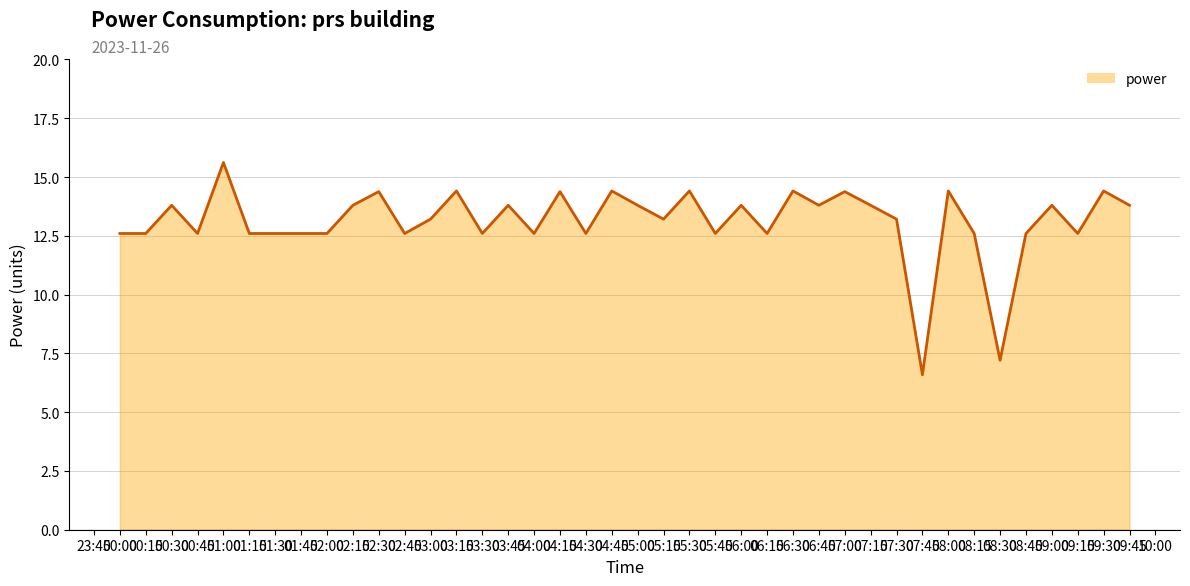

How many lines are shown in the chart?

1